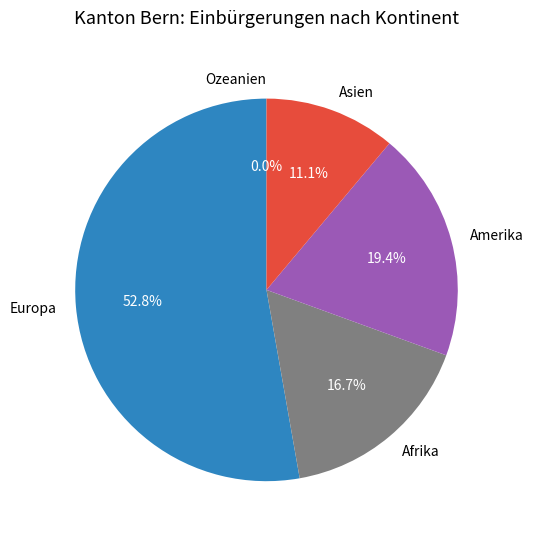

What percentage is the Asien slice, to the nearest percent?

11%